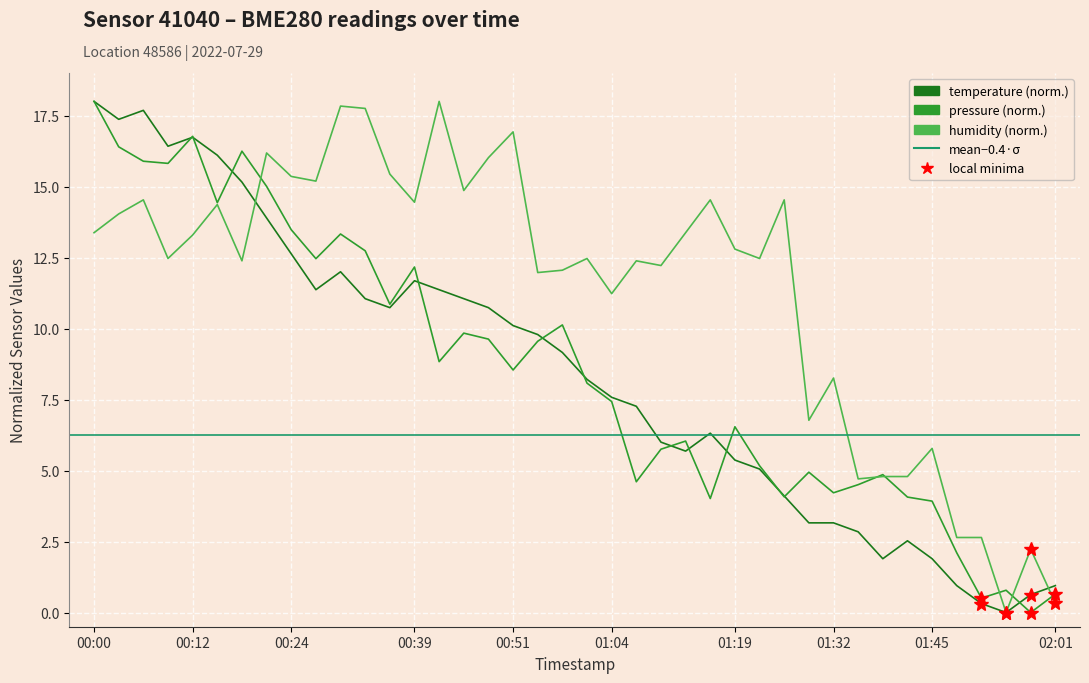

At which category does the chart reach its minimum across all series?

01:54